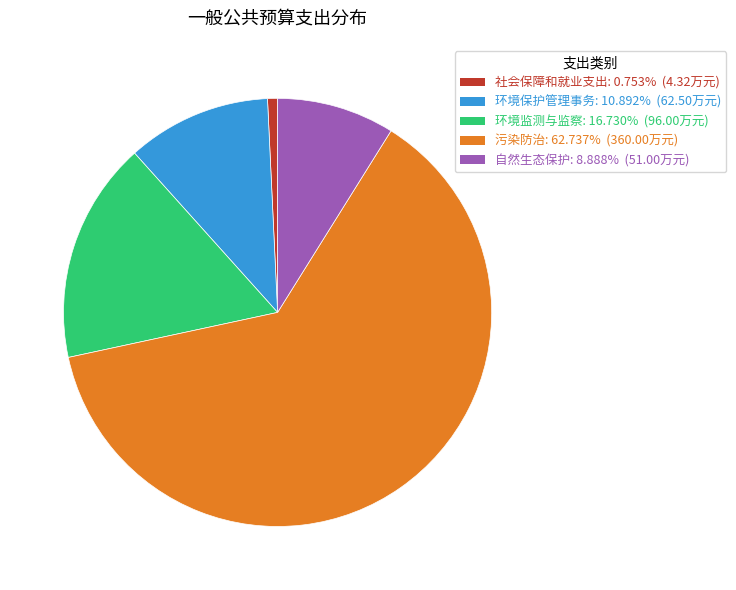

True or false: 环境监测与监察 accounts for 3% of the total.

False